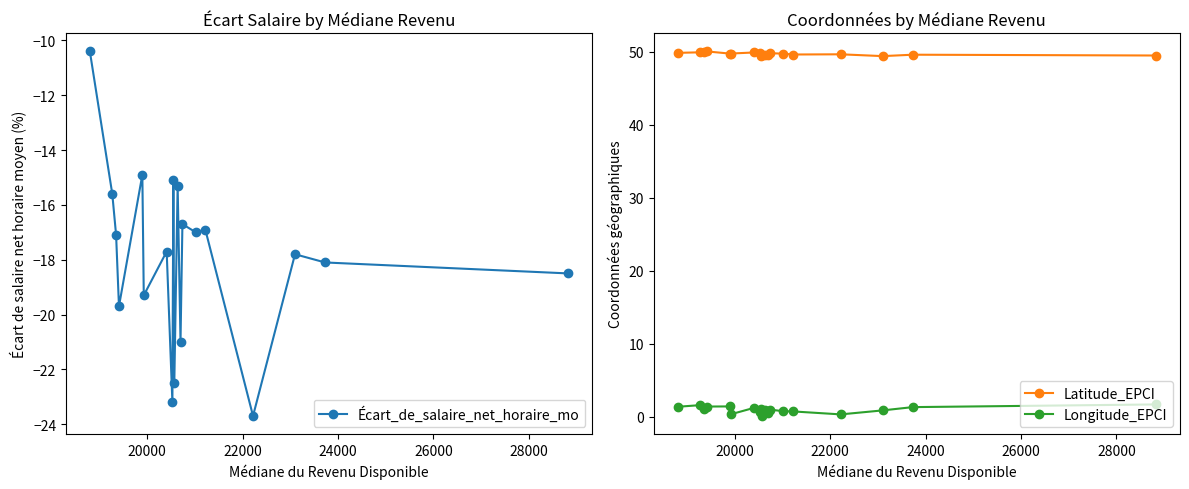

True or false: Latitude_EPCI has more than 0 points higher than both neighbors.

True